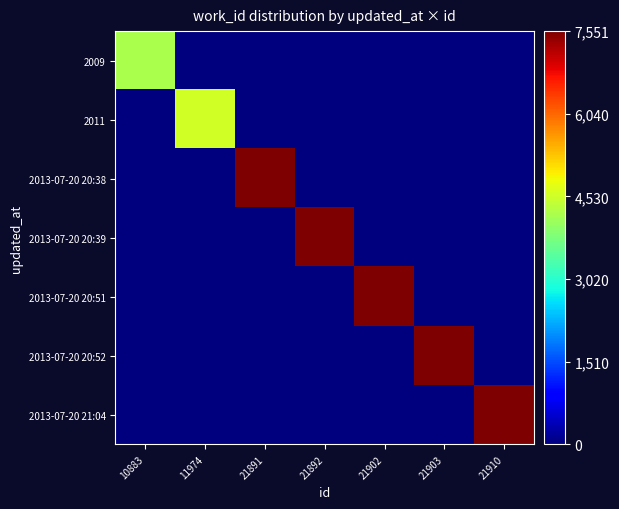

At how many categories does at least one series exceed 0?

7